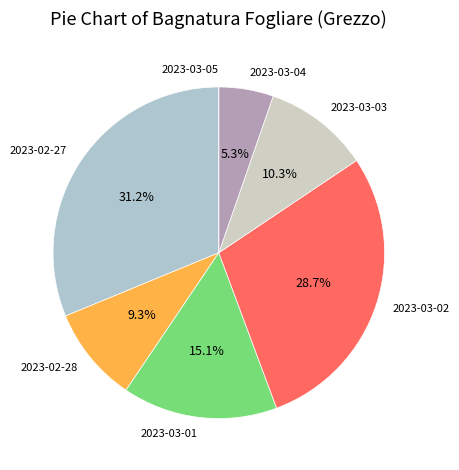

Is it true that 2023-02-28 is 1% of the pie?

False